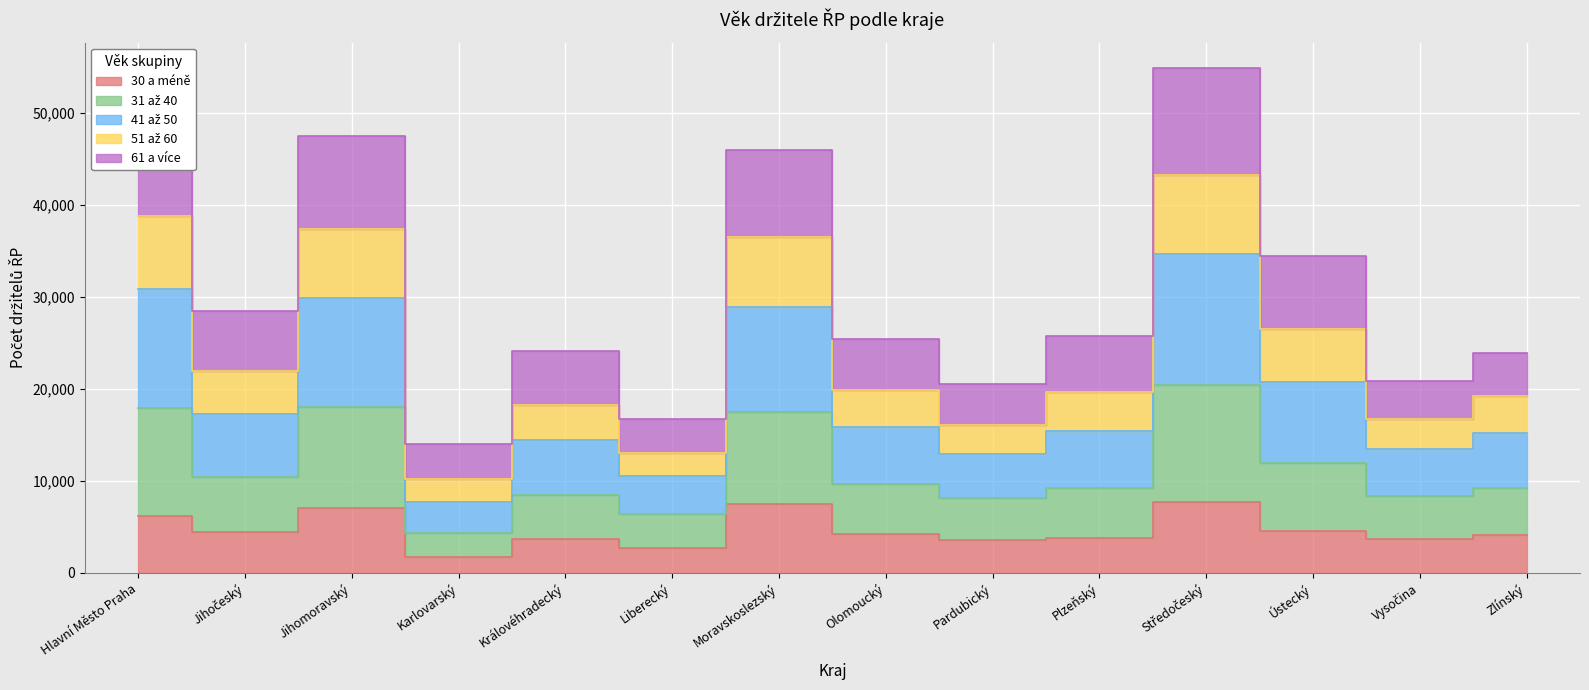

The value of 30 a méně at Liberecký is 2647. True or false?

True